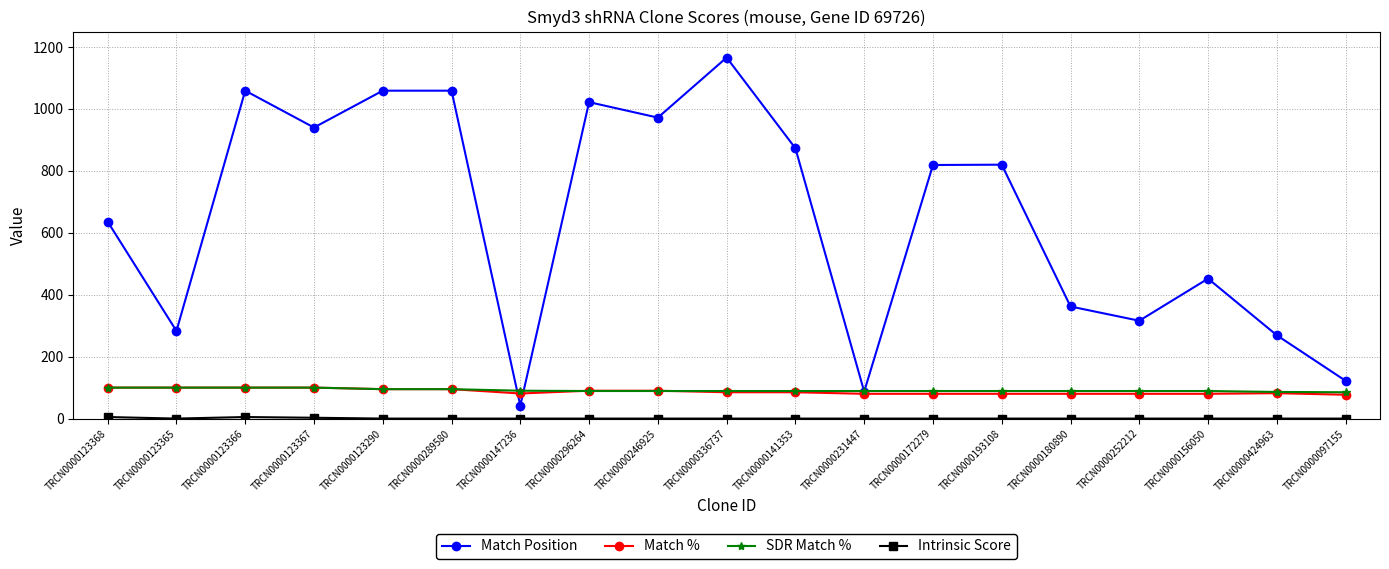

Which series has the widest spread of values?

Match Position